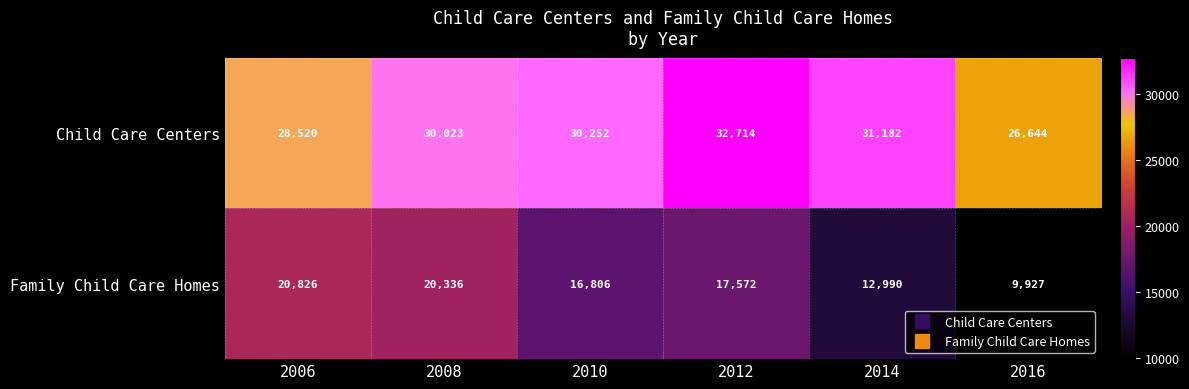

At which category is the sum across all series the highest?

2008